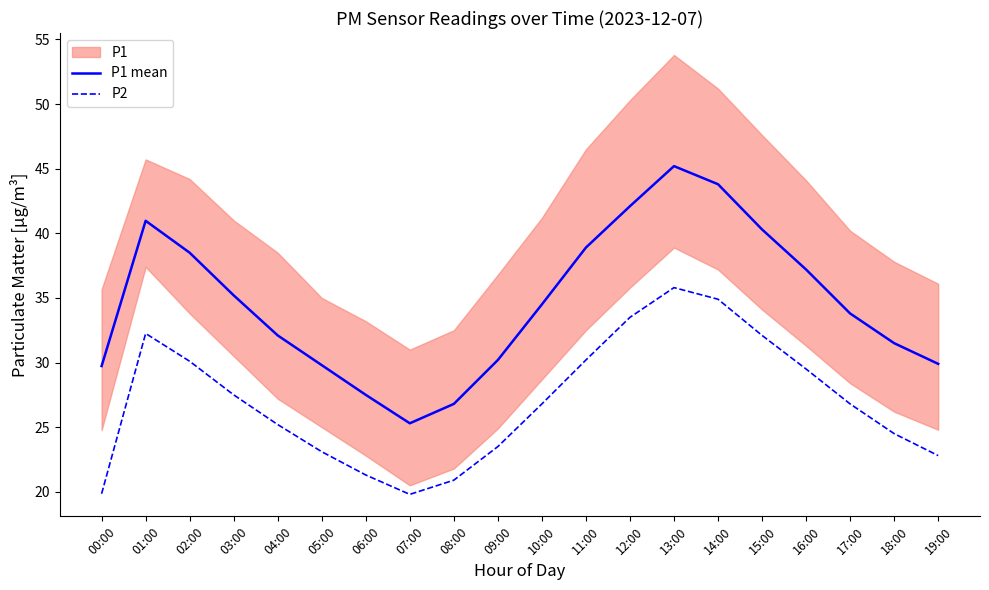

What is the highest value of the P1 mean series?

45.2